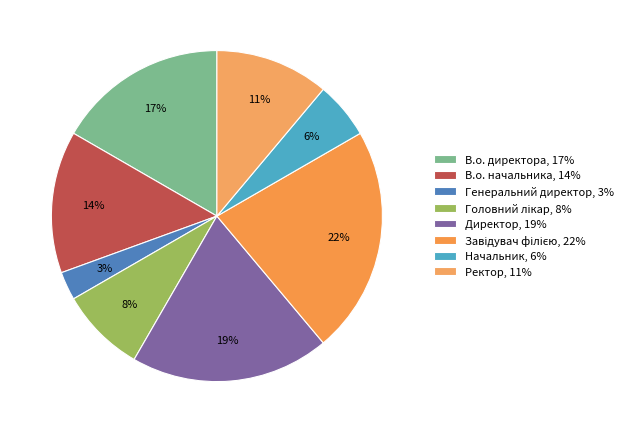

Count the number of slices in the pie.

8